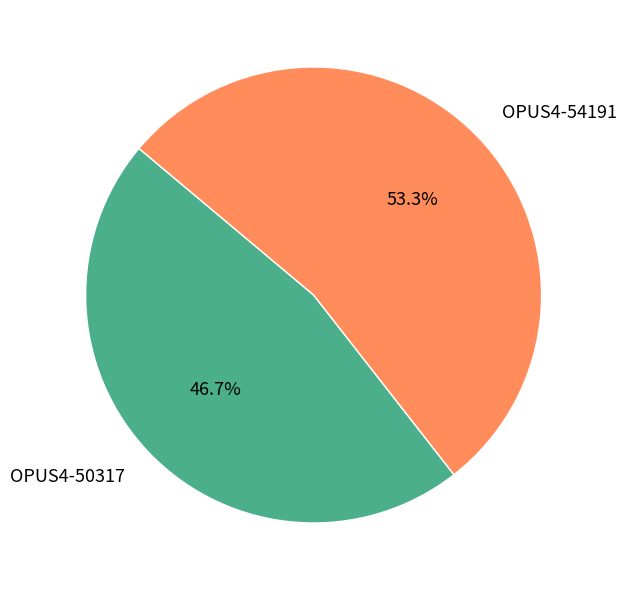

Combined, do OPUS4-54191 and OPUS4-50317 account for over 50%?

Yes